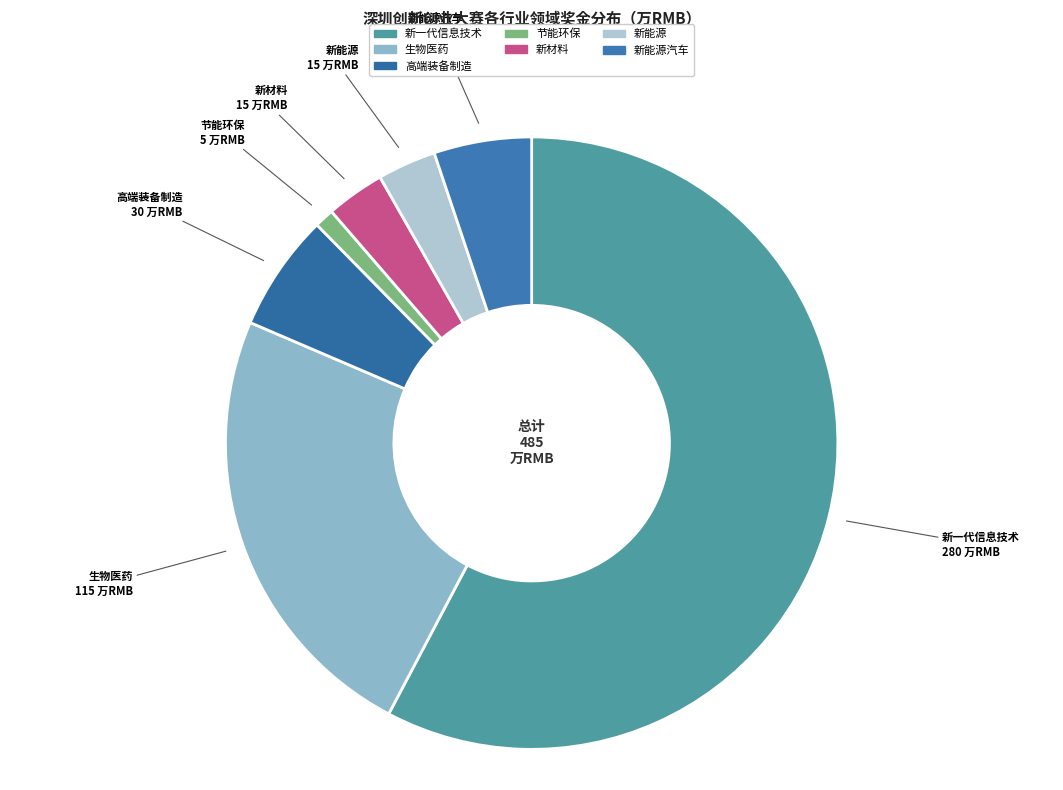

How many segments does this pie chart have?

7